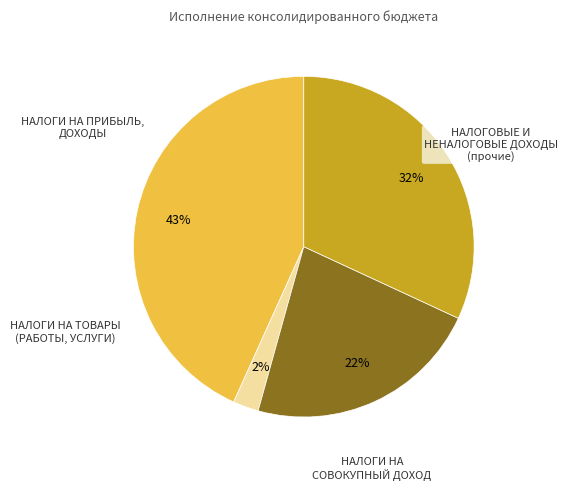

Does any single category account for the majority?

No